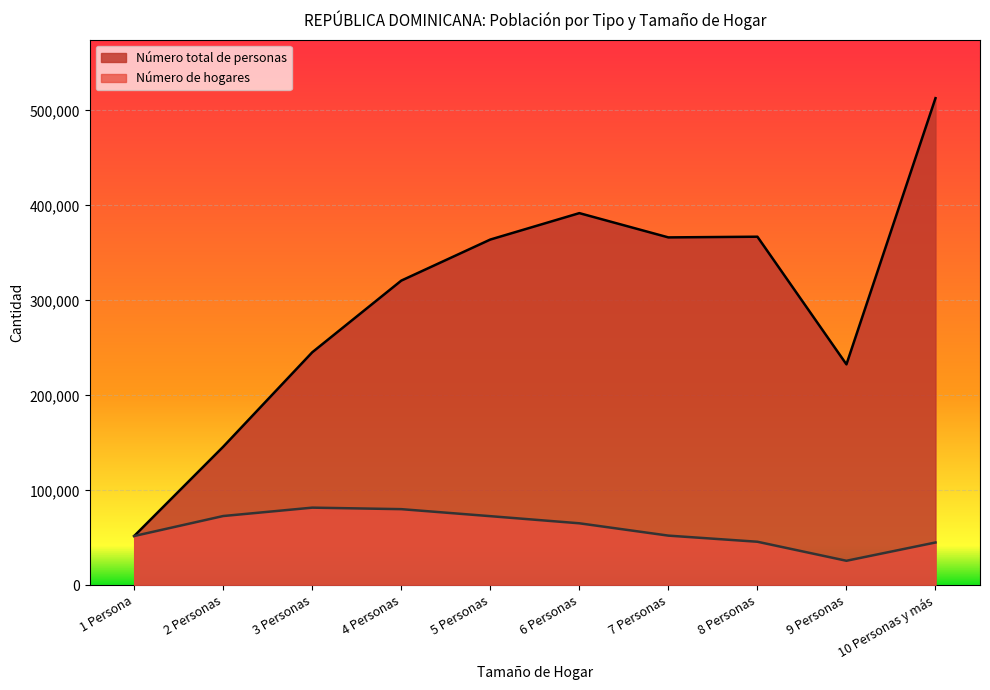

What is the spread (max minus min) of values at 3 Personas?

163560